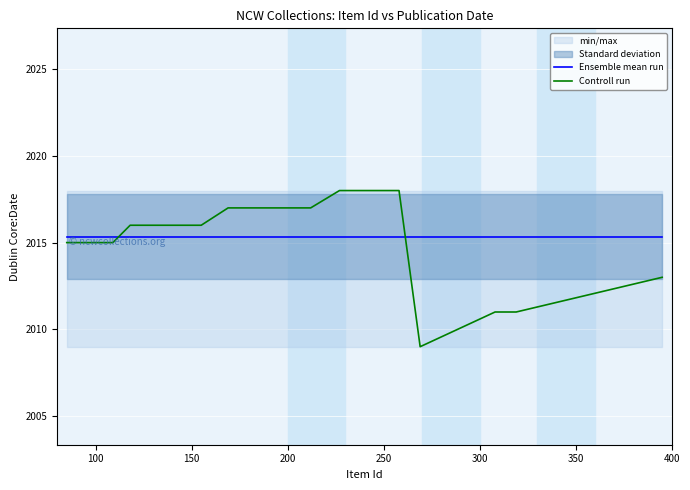

What is the minimum value shown in the chart?

2009.0